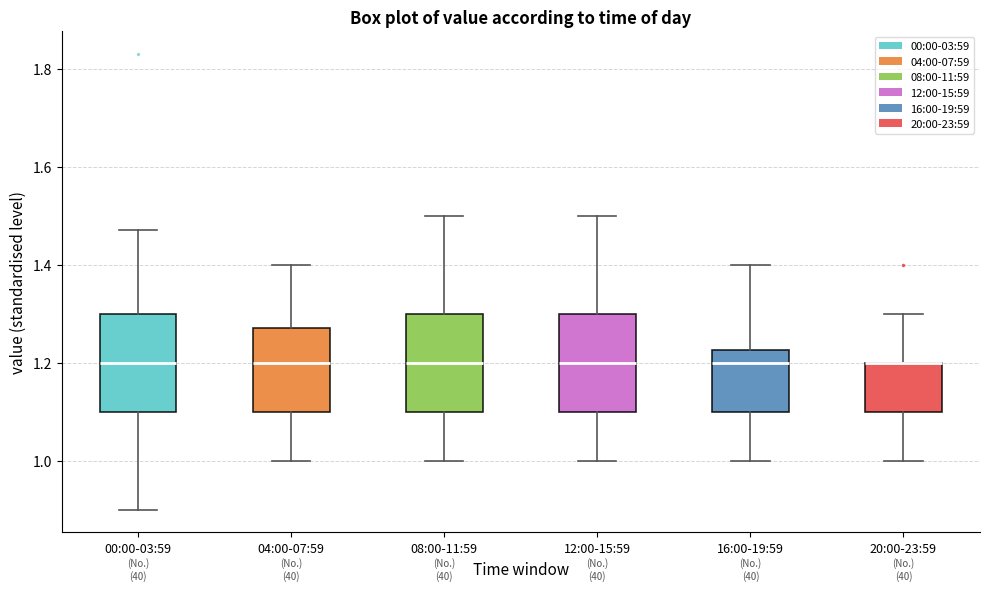

Reading left to right, transcribe this box plot: for each box, give where its median line is, the range the box spans, and where its two whiskers end, as read against the y-axis. The values are not printed on the chart, so give them approximately, as read against the axis.

00:00-03:59: median 1.20, box 1.10 to 1.30, whiskers 0.90 to 1.48
04:00-07:59: median 1.20, box 1.10 to 1.28, whiskers 1.00 to 1.40
08:00-11:59: median 1.20, box 1.10 to 1.30, whiskers 1.00 to 1.50
12:00-15:59: median 1.20, box 1.10 to 1.30, whiskers 1.00 to 1.50
16:00-19:59: median 1.20, box 1.10 to 1.22, whiskers 1.00 to 1.40
20:00-23:59: median 1.20 (drawn on the box's upper edge), box 1.10 to 1.20, whiskers 1.00 to 1.30